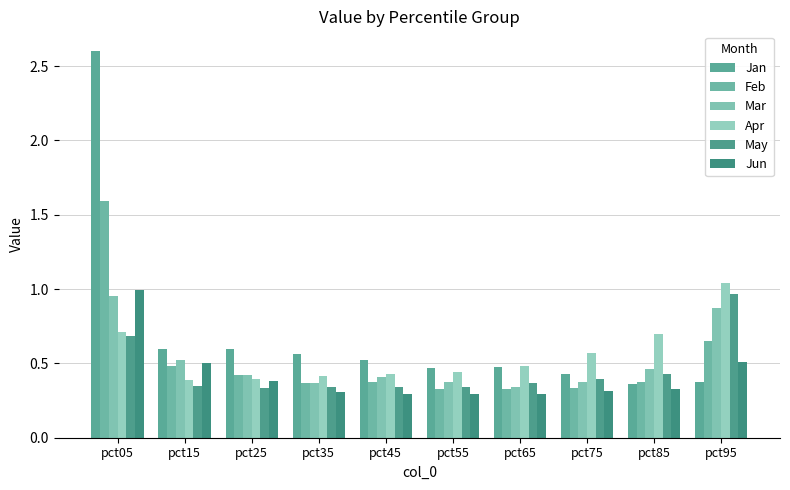

Which series has the widest spread of values?

Jan